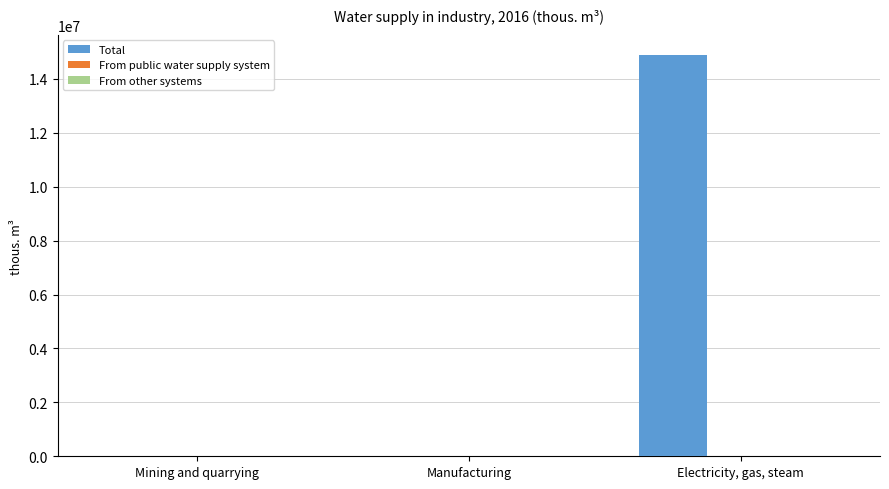

What is the spread (max minus min) of values at Mining and quarrying?

8802